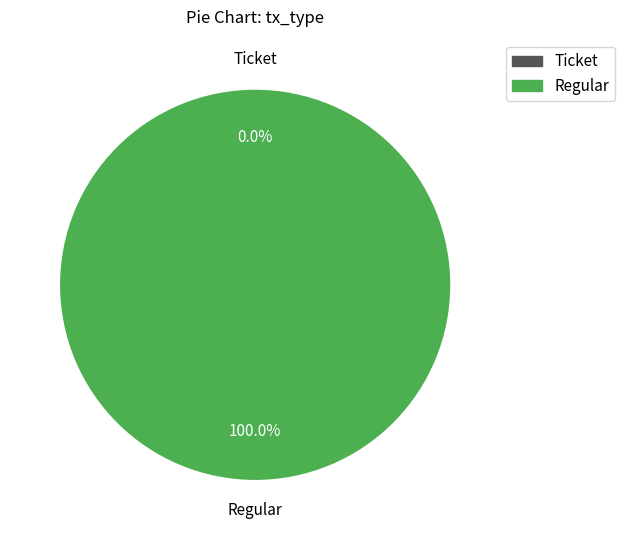

How many segments does this pie chart have?

2